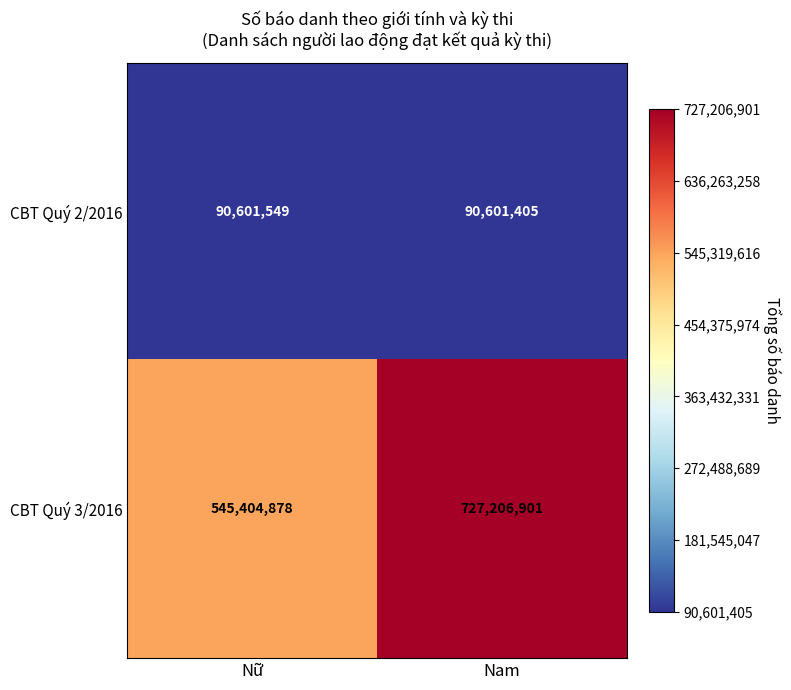

Reading left to right, transcribe all the data shown in this chart.

CBT Quý 2/2016: 90601549	90601405
CBT Quý 3/2016: 545404878	727206901